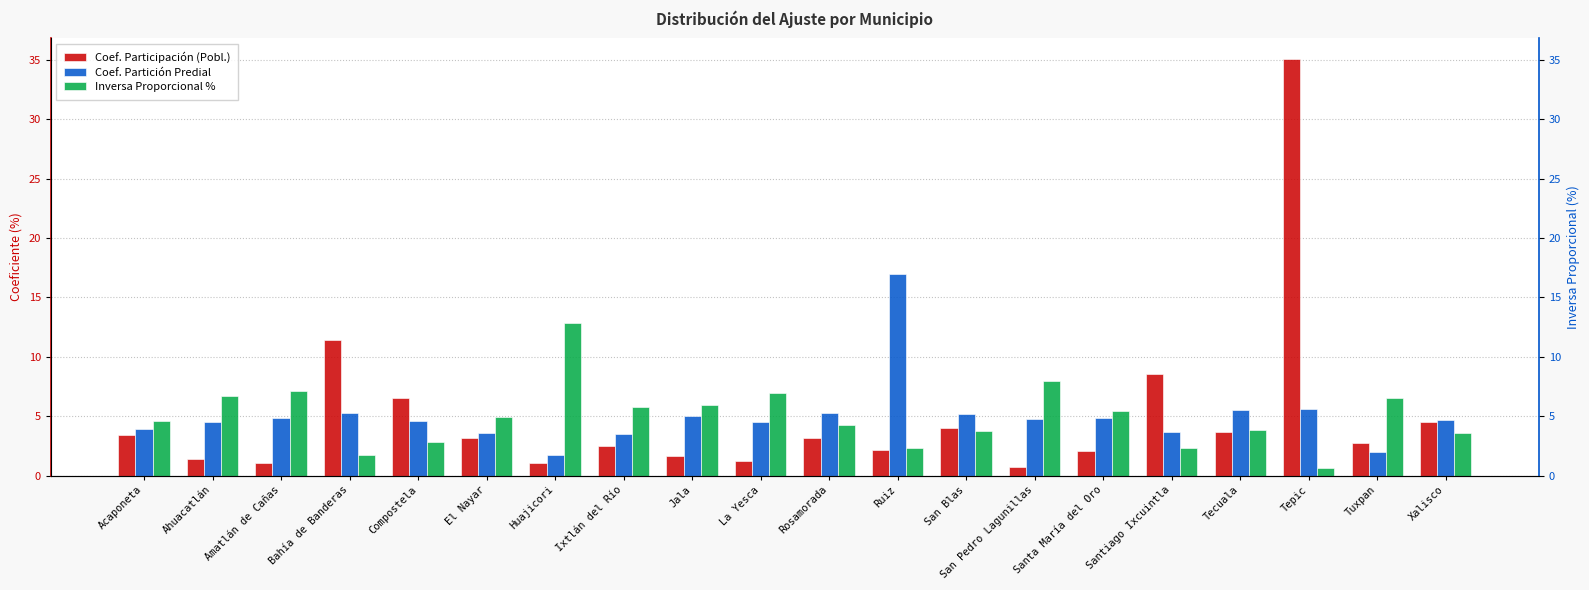

Rank the series at Tecuala from lowest to highest value.

Coef. Participación (Pobl.), Inversa Proporcional %, Coef. Partición Predial